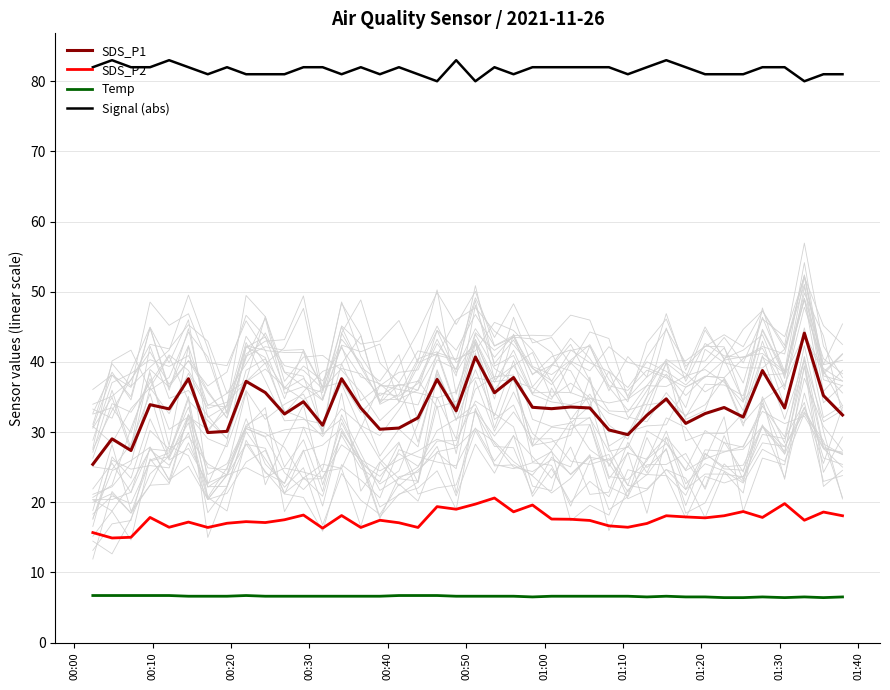

True or false: SDS_P1 and SDS_P2 cross at least once.

False